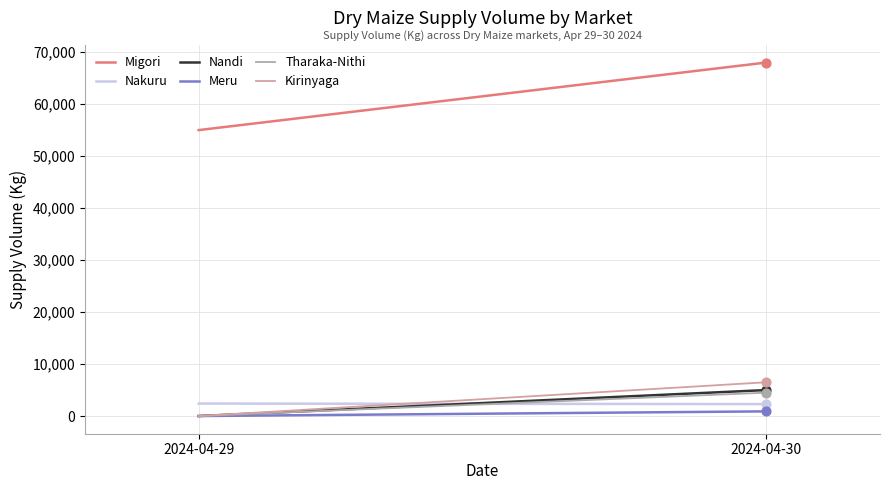

Which series has the largest Y range (max minus min)?

Migori